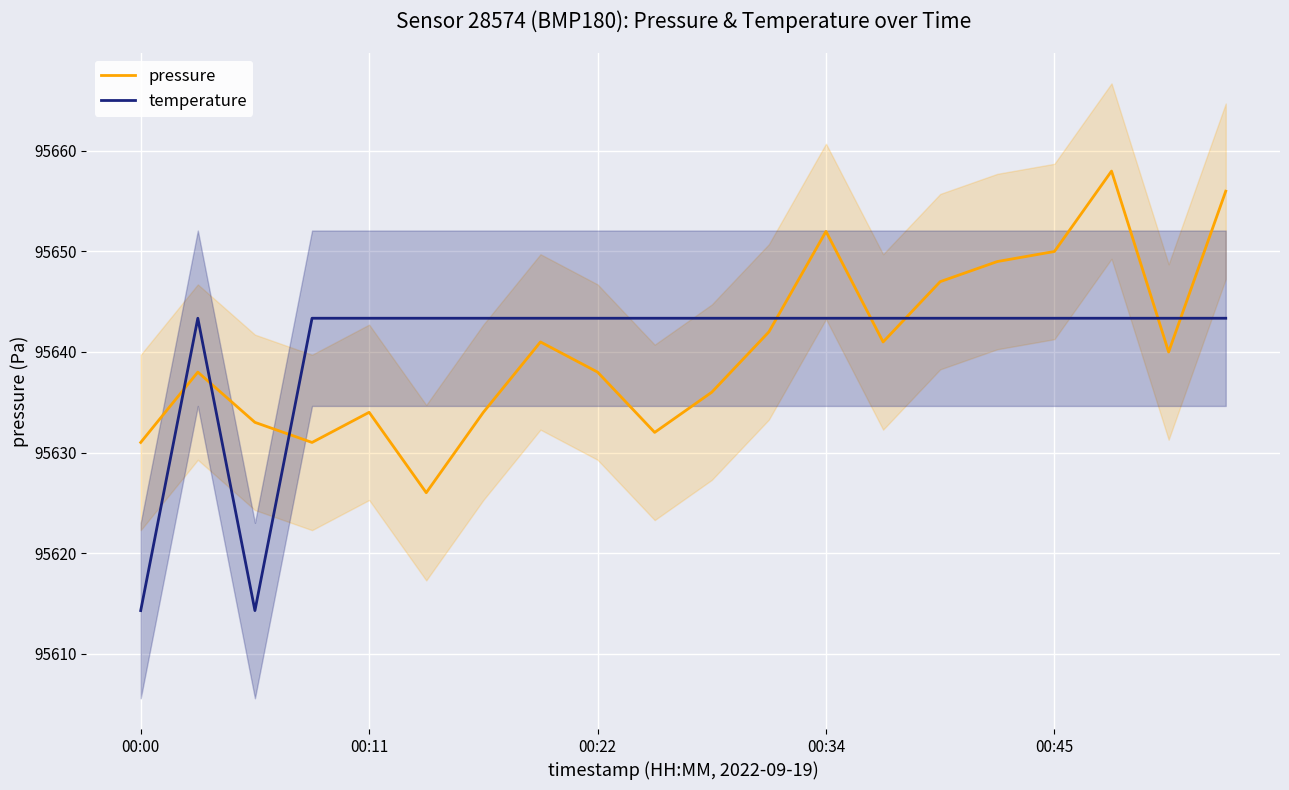

Is it true that temperature equals 95643.4 at 00:45?

True